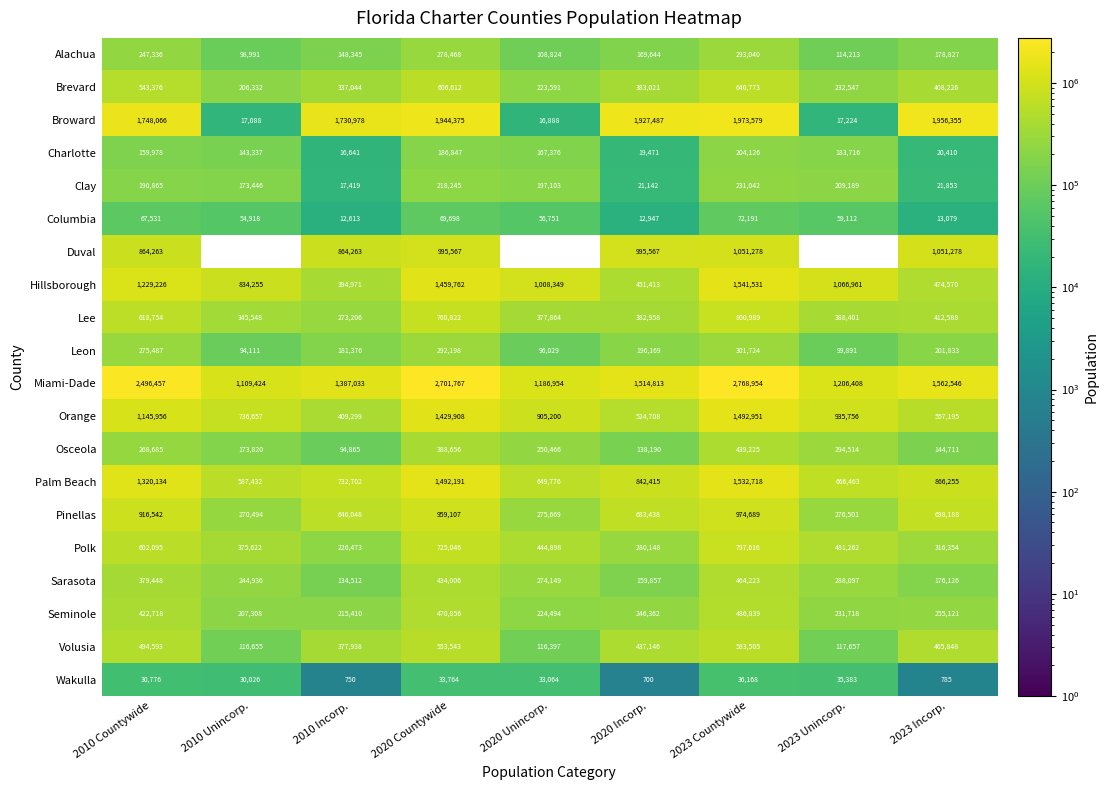

True or false: Lee has a value of 596507 at 2023 Unincorp..

False